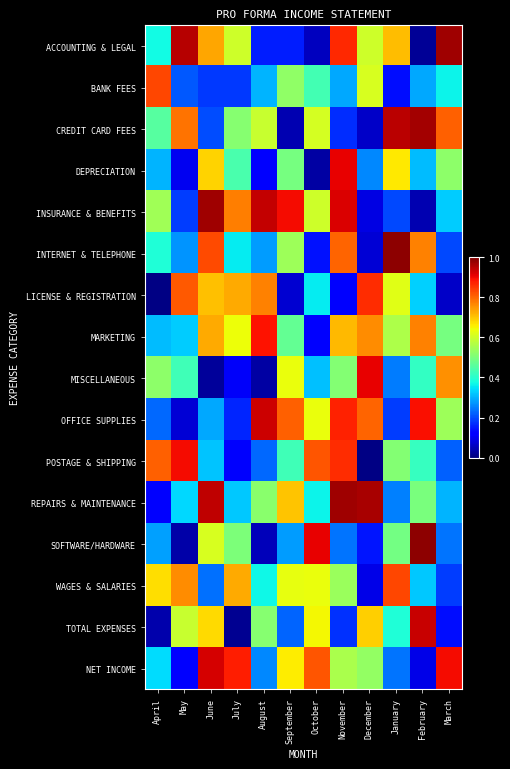

How many distinct data groups are displayed?

16